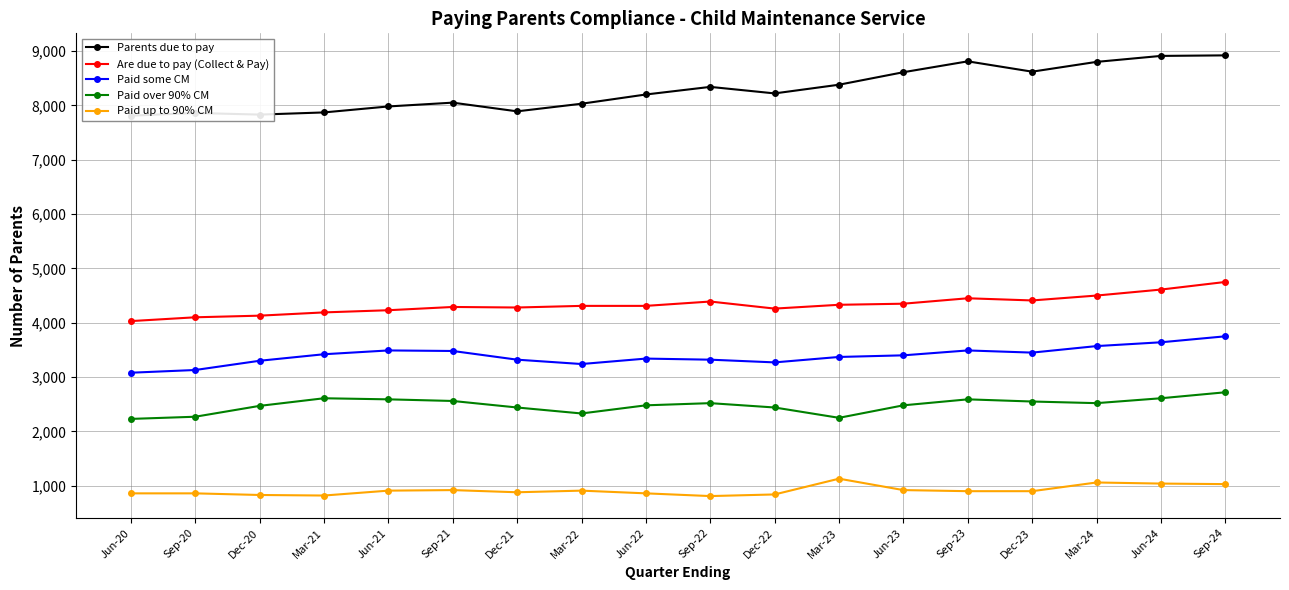

What position from the left is Dec-22?

11